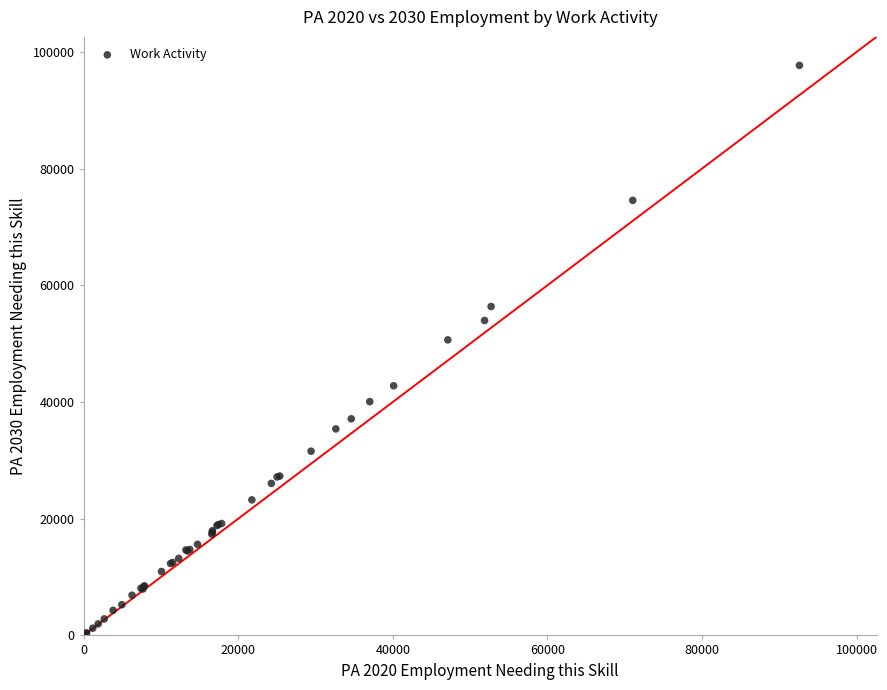

What Y value in the scatter plot is closest to 49005?

50650